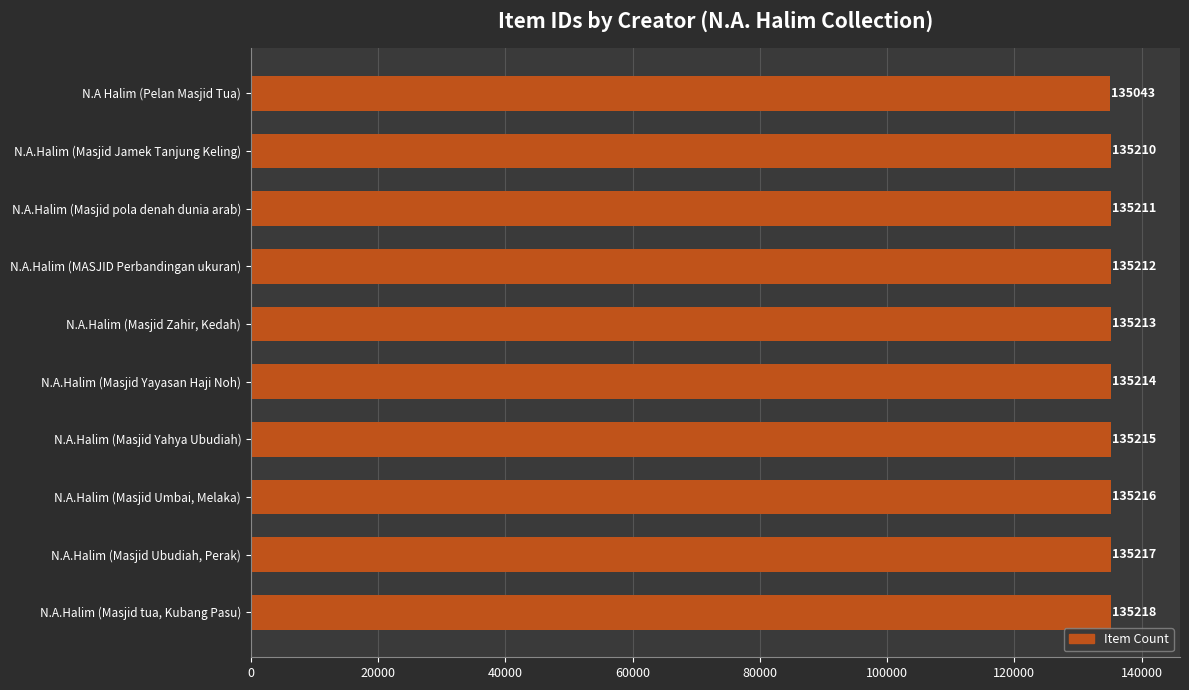

List the labels in order of value, largest first.

N.A.Halim (Masjid tua, Kubang Pasu), N.A.Halim (Masjid Ubudiah, Perak), N.A.Halim (Masjid Umbai, Melaka), N.A.Halim (Masjid Yahya Ubudiah), N.A.Halim (Masjid Yayasan Haji Noh), N.A.Halim (Masjid Zahir, Kedah), N.A.Halim (MASJID Perbandingan ukuran), N.A.Halim (Masjid pola denah dunia arab), N.A.Halim (Masjid Jamek Tanjung Keling), N.A Halim (Pelan Masjid Tua)